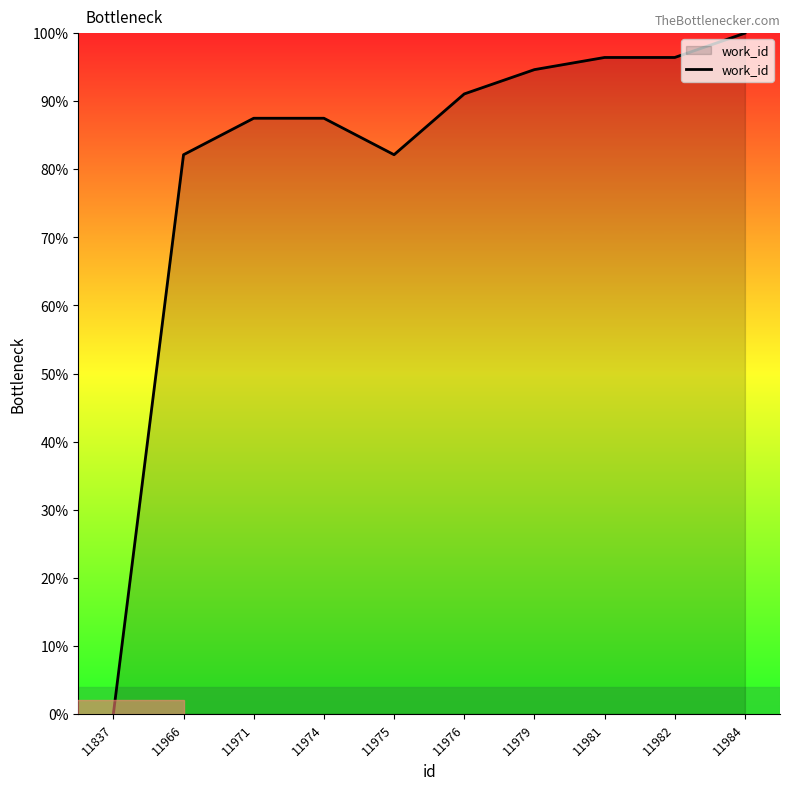

Read the value at 11974.

87.5